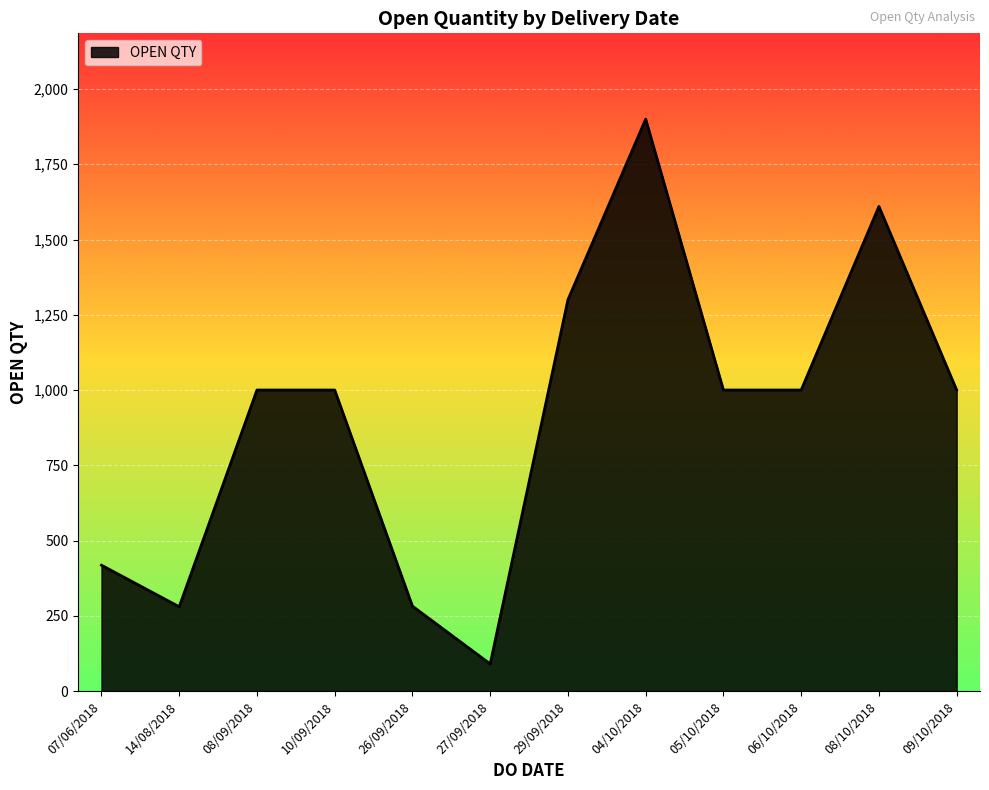

At which category does the chart reach its peak across all series?

04/10/2018